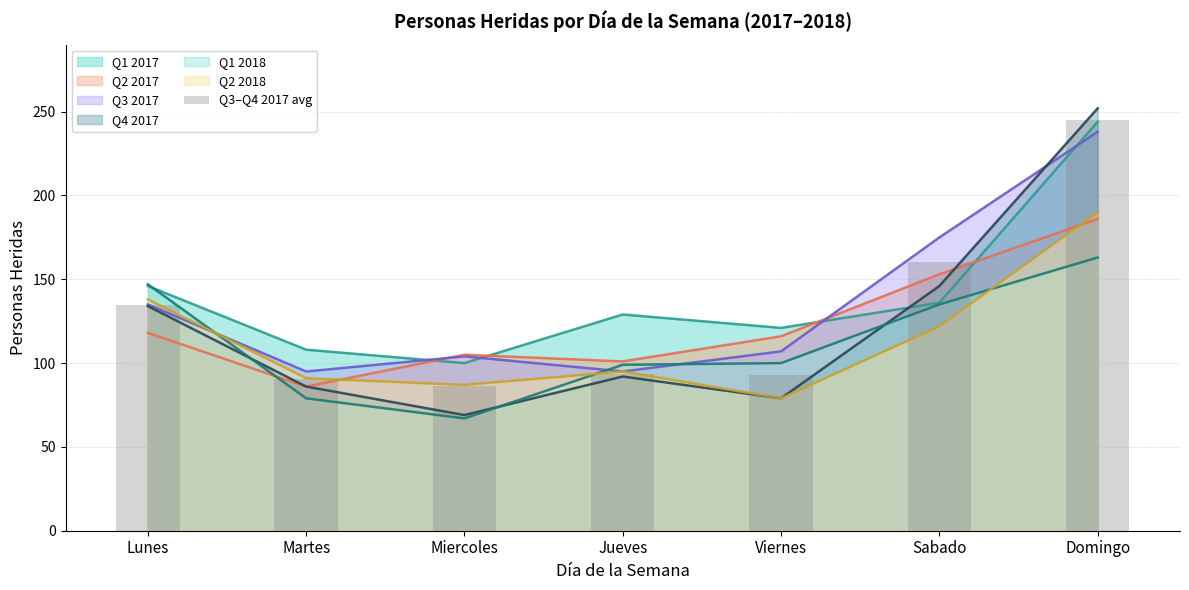

What is the approximate value at Domingo?

245.0